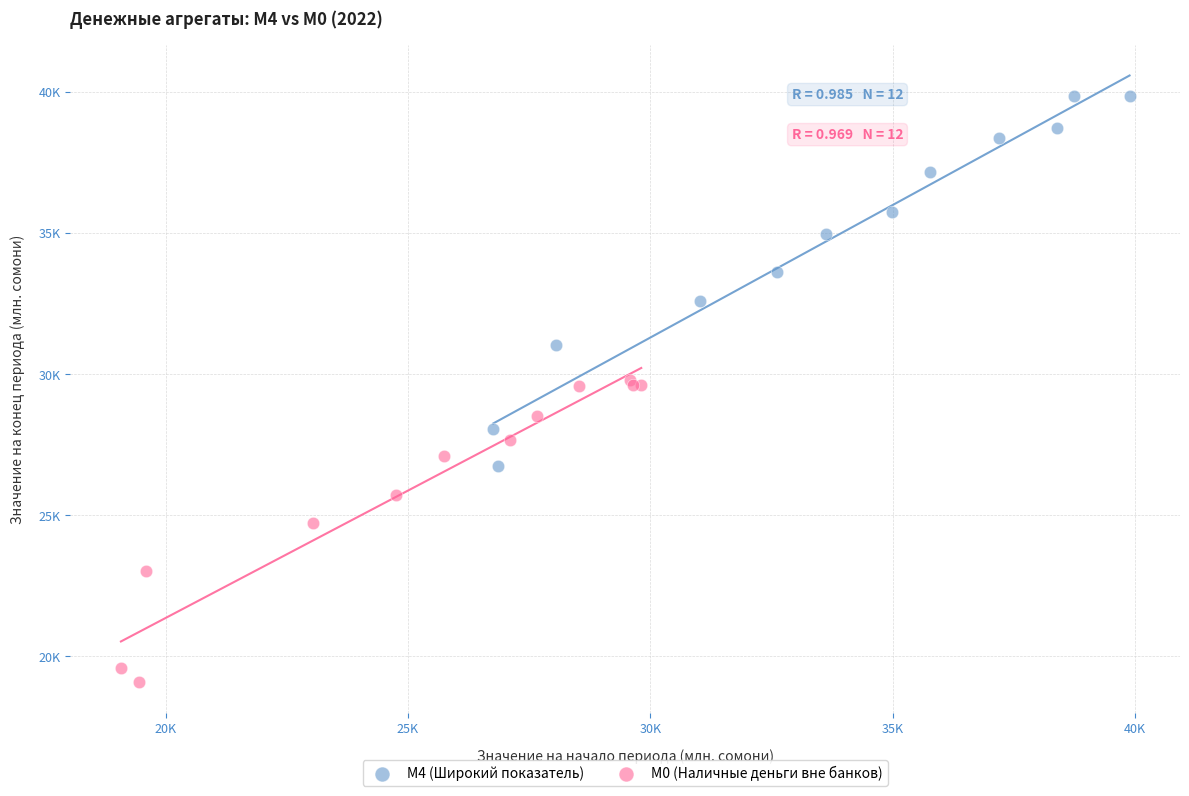

Which series contains the lowest Y value?

М0 (Наличные деньги вне банков)